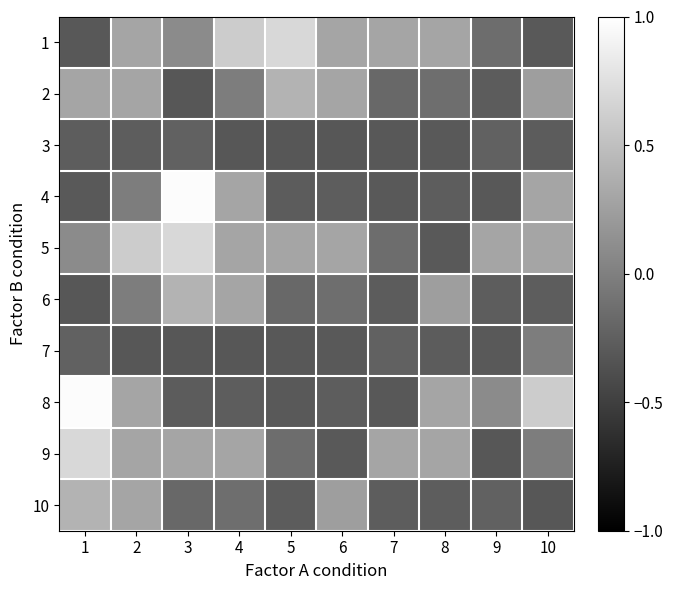

Which category has the highest value across all series?

3